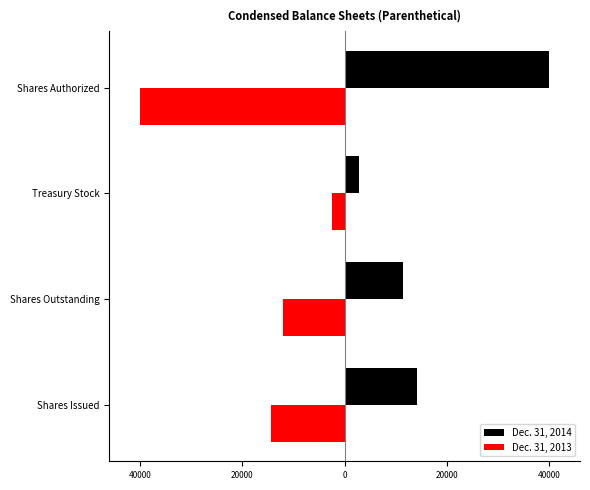

What are all the series names shown in the legend?

Dec. 31, 2014, Dec. 31, 2013